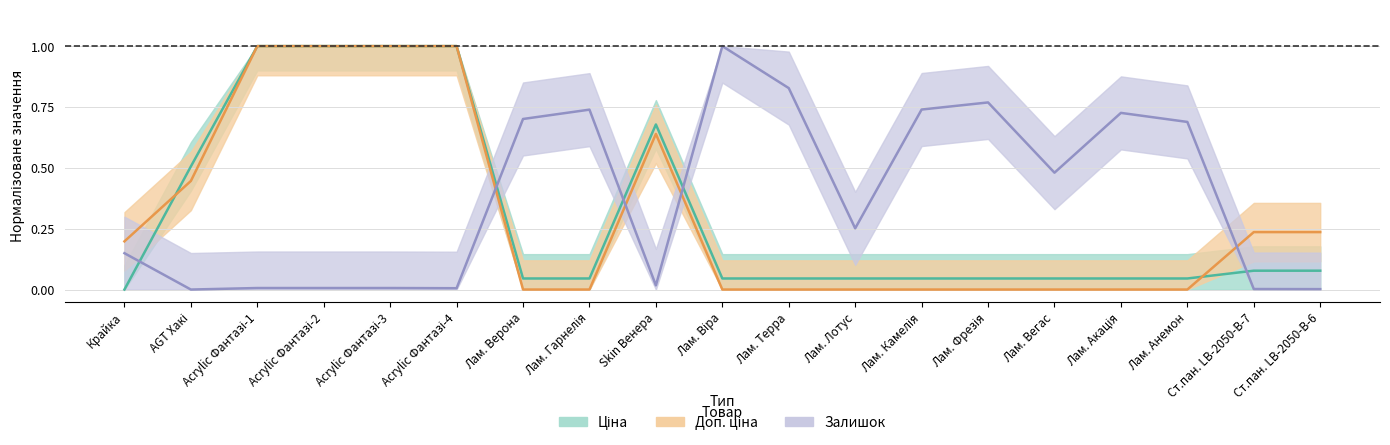

How many intersections are there between Доп. ціна and Ціна?

2